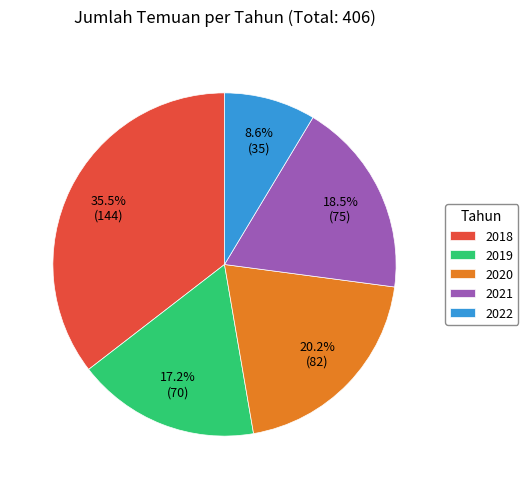

Is there a majority slice in this chart?

No